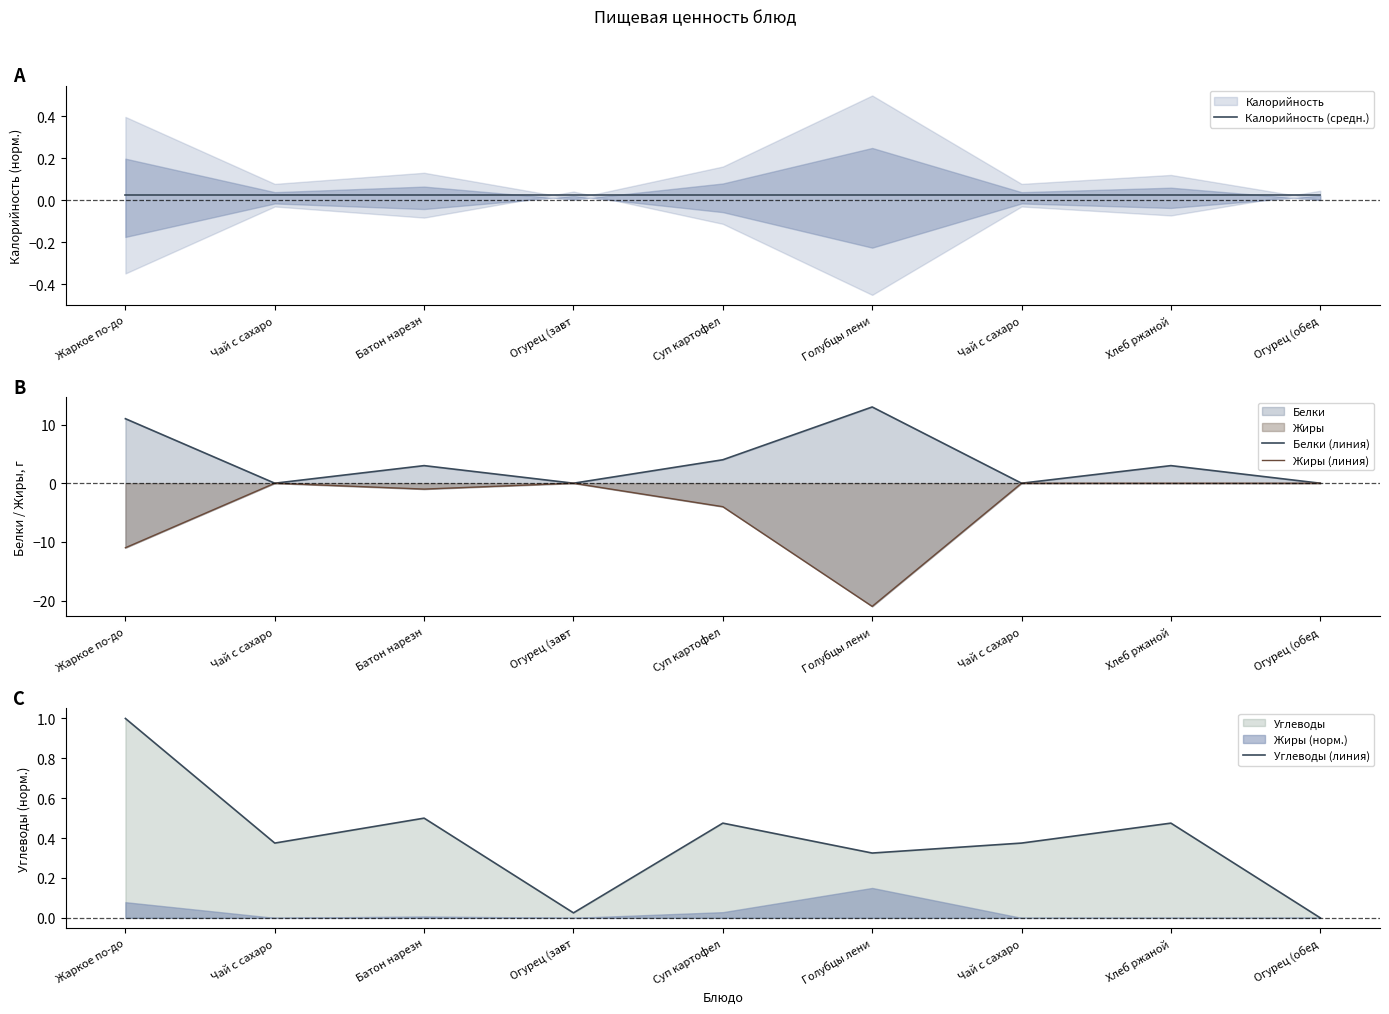

Which series has the largest total across all categories?

Белки (линия)